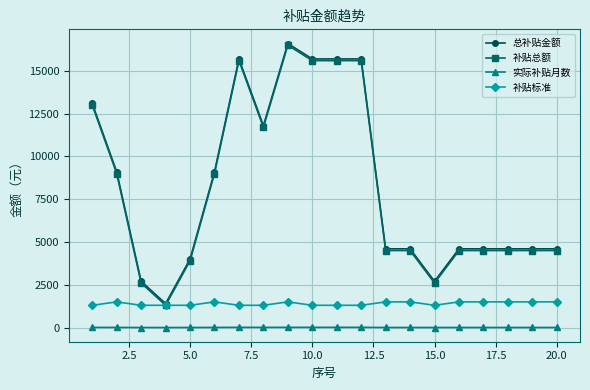

True or false: 补贴标准 and 实际补贴月数 intersect in this chart.

False